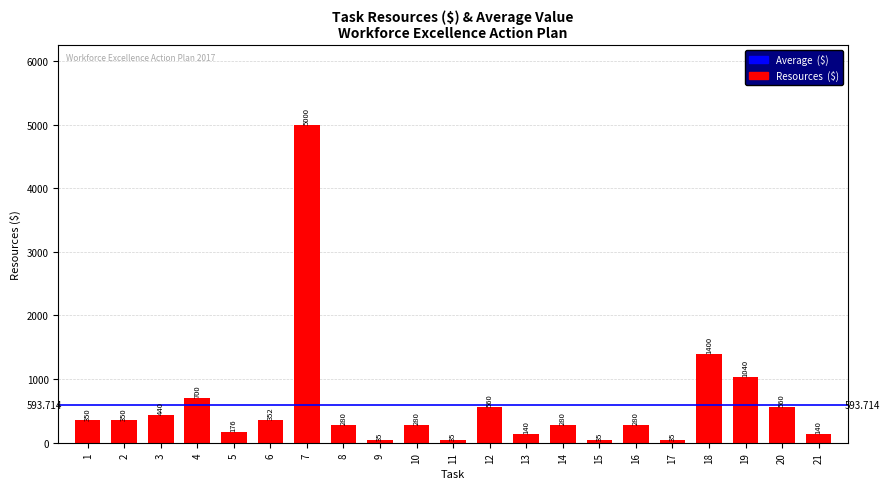

Between 5 and 2, which is larger?

2